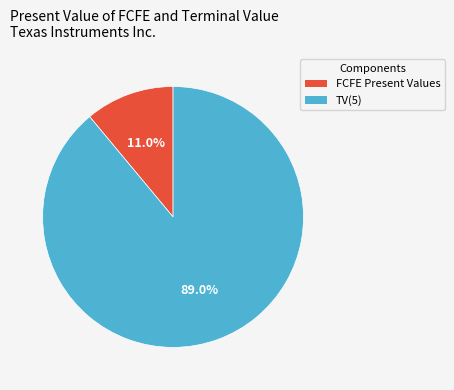

Is there a majority slice in this chart?

Yes